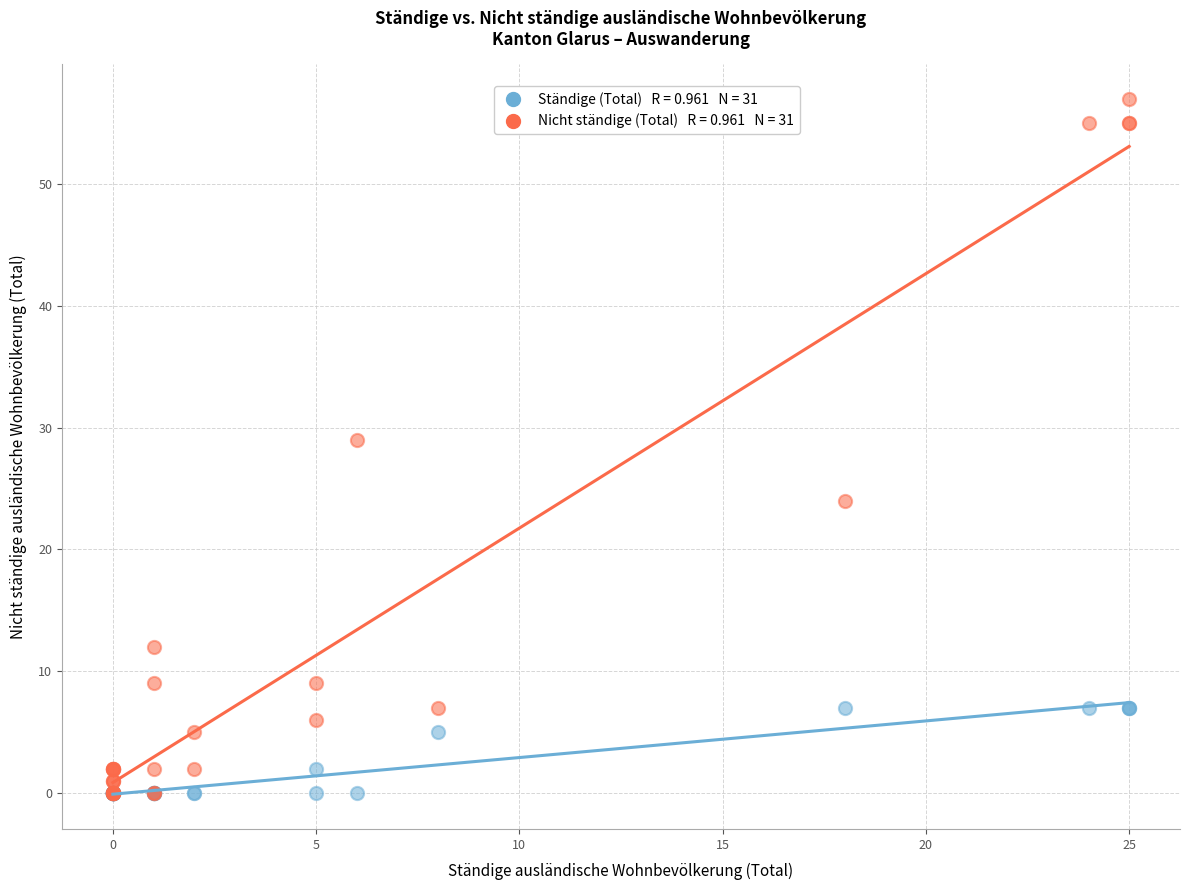

Across all series, what Y value is closest to 28?

29